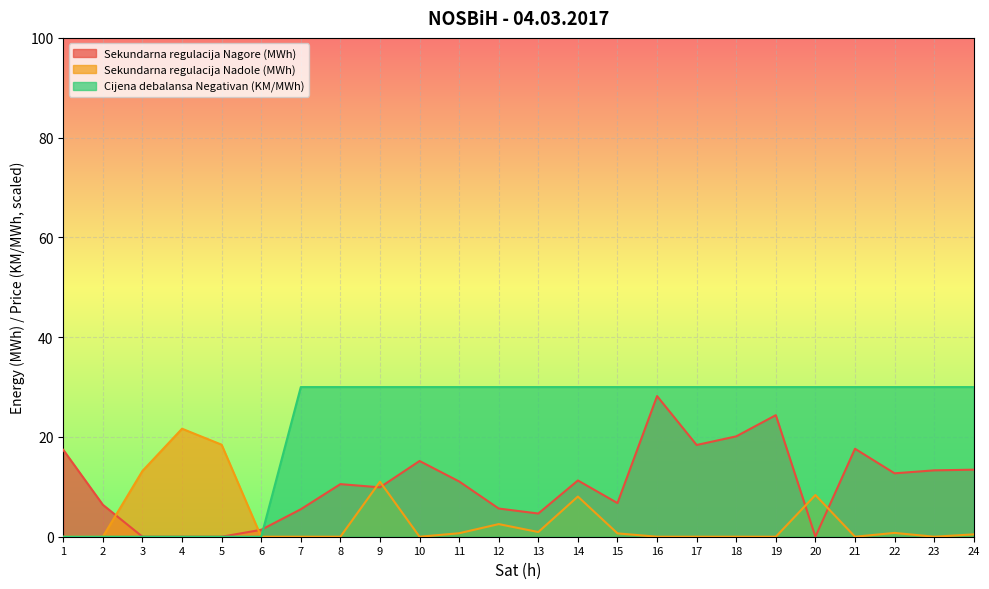

Reading left to right, what are all the values shown in this chart?

Sekundarna regulacija Nagore (MWh): 17.4	6.4	0.0	0.0	0.0	1.4	5.5	10.5	9.9	15.2	11.1	5.6	4.7	11.3	6.7	28.2	18.4	20.1	24.4	0.0	17.6	12.7	13.3	13.4
Sekundarna regulacija Nadole (MWh): 0.0	0.0	13.2	21.6	18.4	0.0	0.0	0.0	11.0	0.0	0.7	2.5	0.9	8.1	0.7	0.0	0.0	0.0	0.0	8.4	0.0	0.8	0.0	0.5
Cijena debalansa Negativan (KM/MWh): 0.0	0.0	0.0	0.0	0.0	0.0	30.0	30.0	30.0	30.0	30.0	30.0	30.0	30.0	30.0	30.0	30.0	30.0	30.0	30.0	30.0	30.0	30.0	30.0